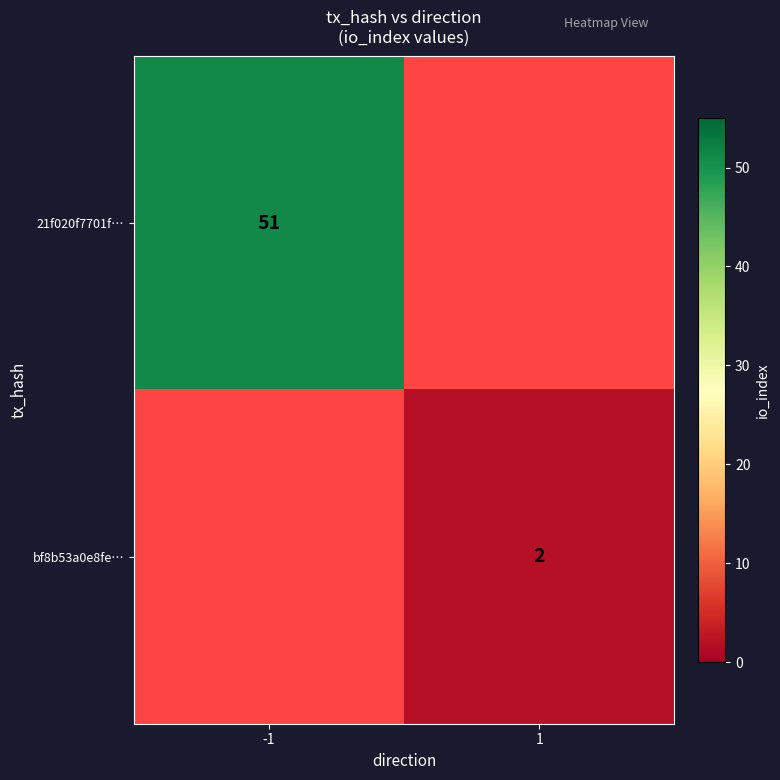

Is it true that 21f020f7701f… equals 51 at -1?

True